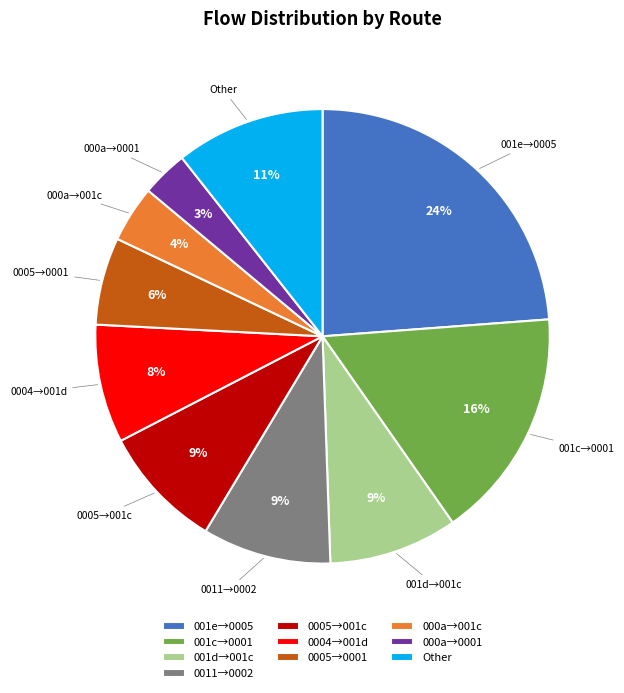

To the nearest percent, what is the difference between the largest and smallest slice percentages?

21%